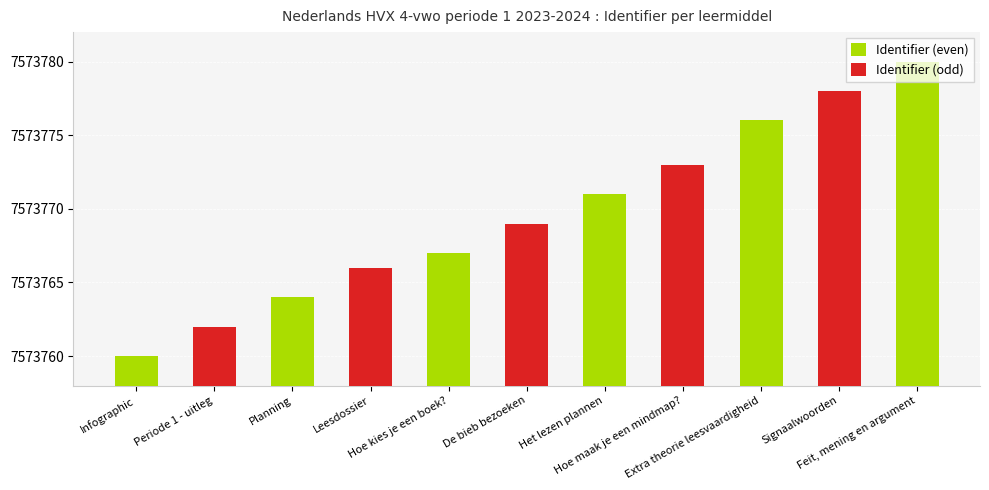

How many data points are less than 7573769?

5